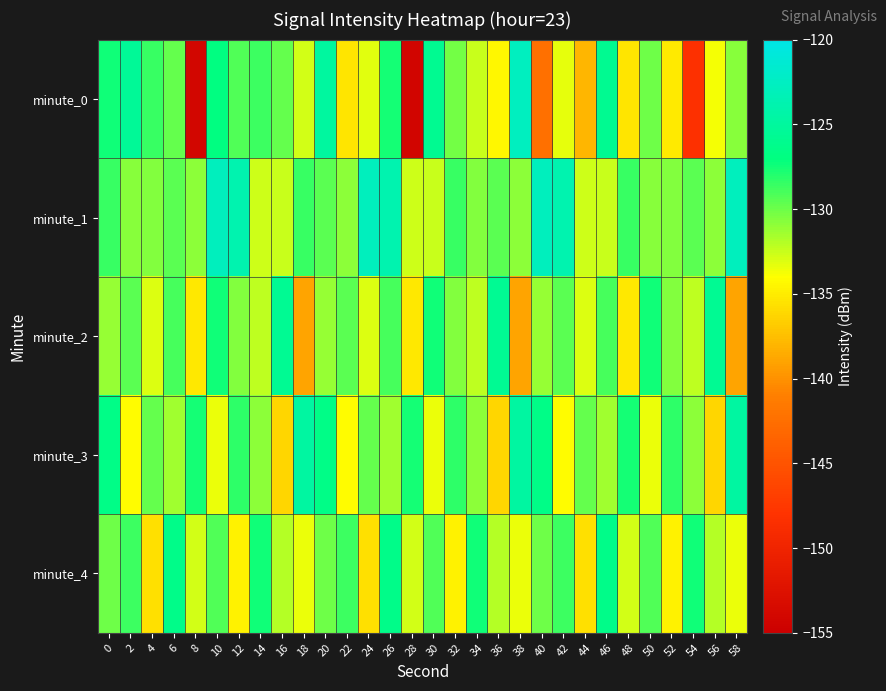

How many distinct data groups are displayed?

5